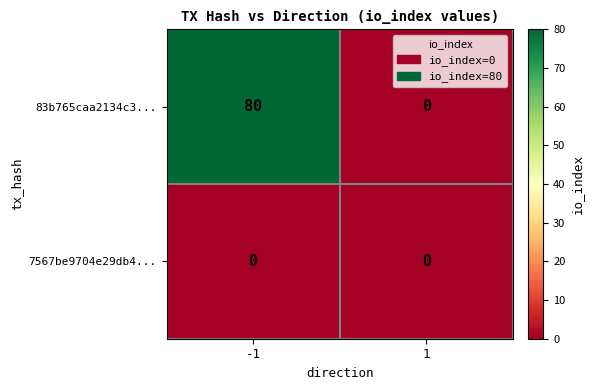

At which category is the sum across all series the highest?

-1